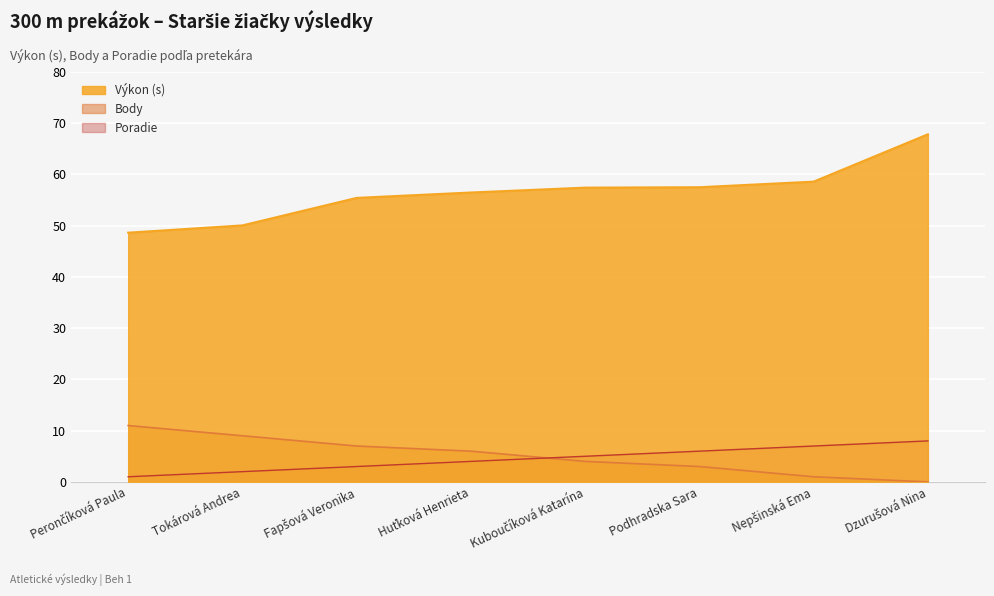

Where is Body nearest to the value 5?

Huťková Henrieta